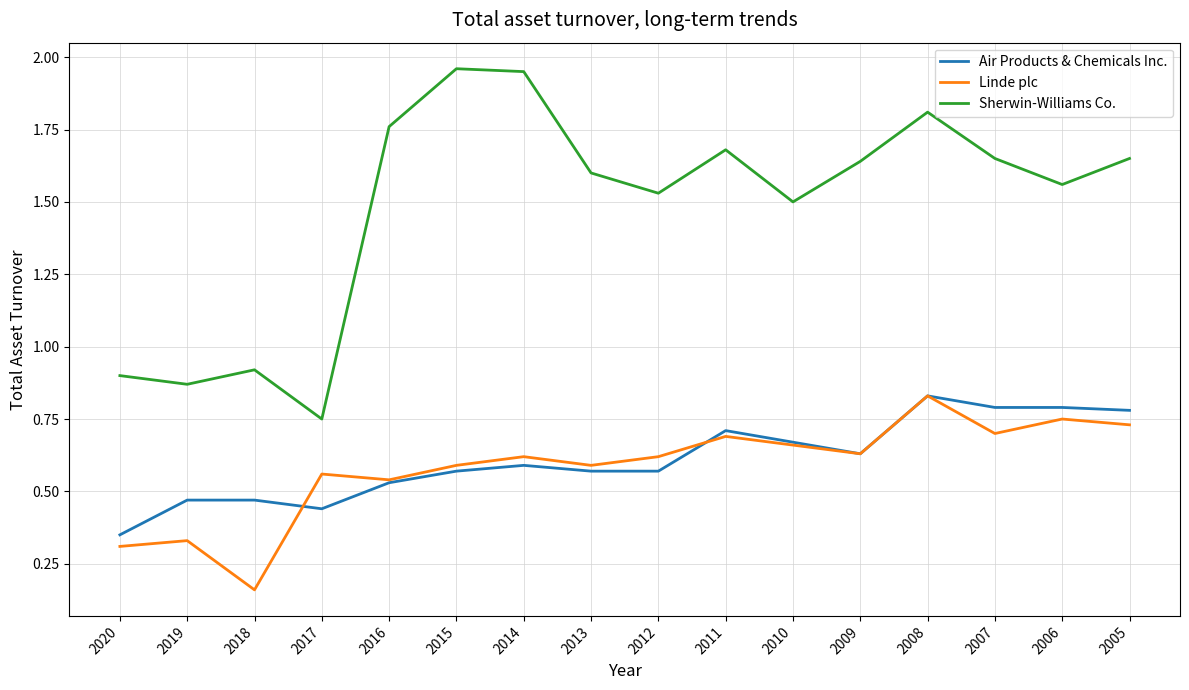

True or false: Linde plc has more than 2 interior local peaks.

True